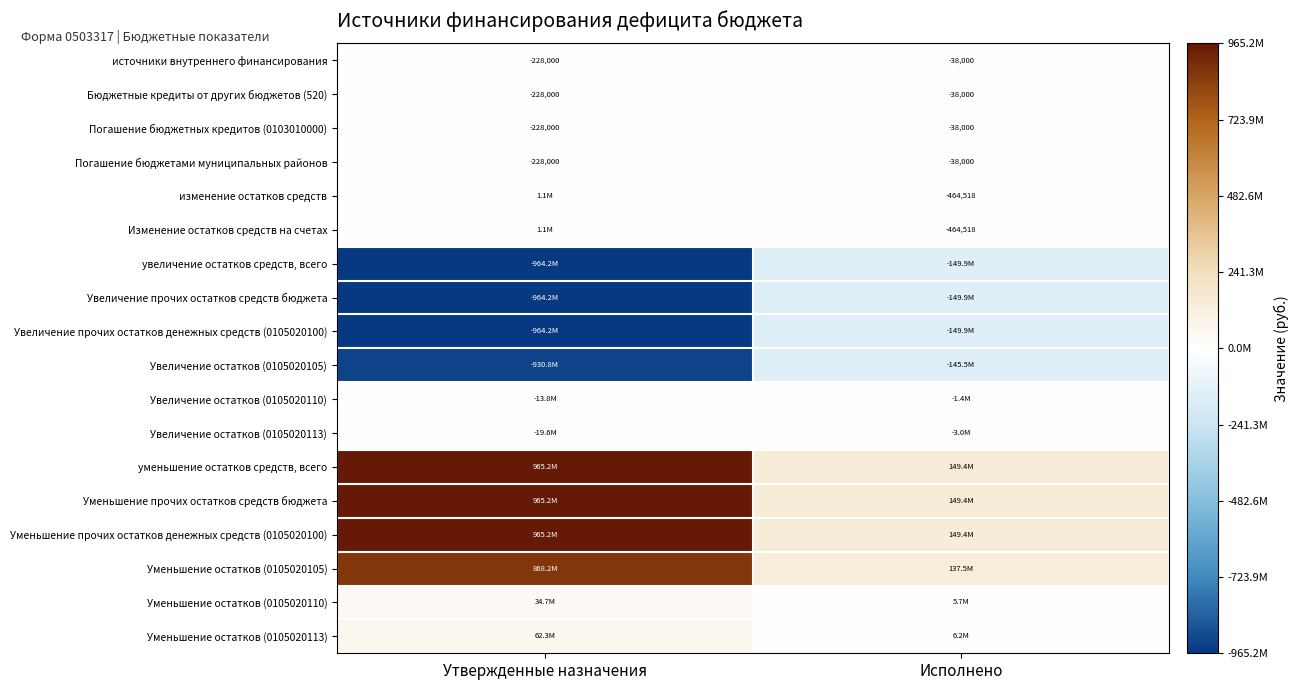

Which has a higher value, Исполнено or Утвержденные назначения?

Исполнено